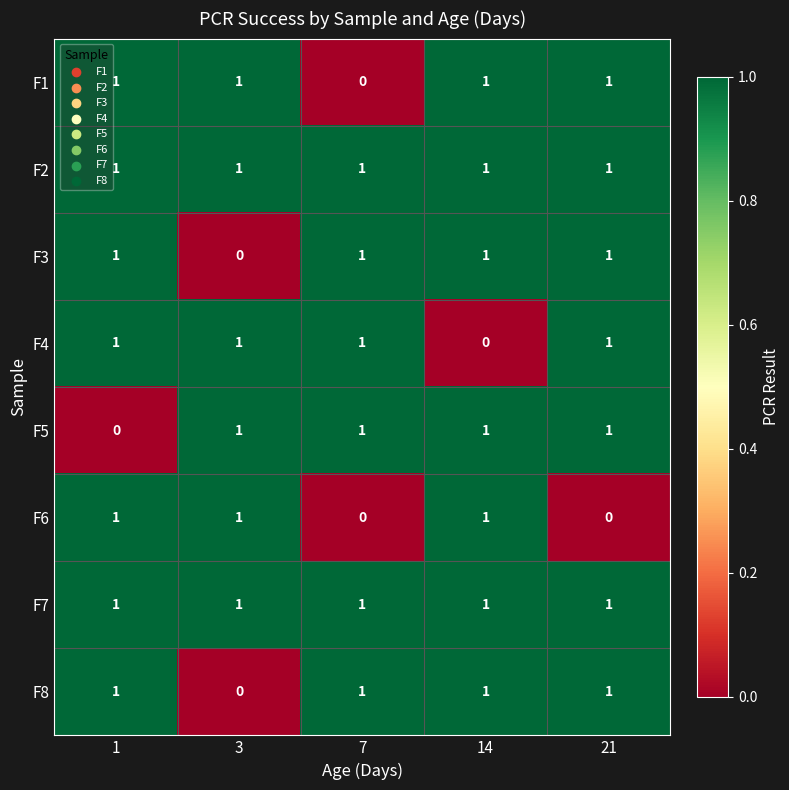

At which label is F4 closest to 0?

14